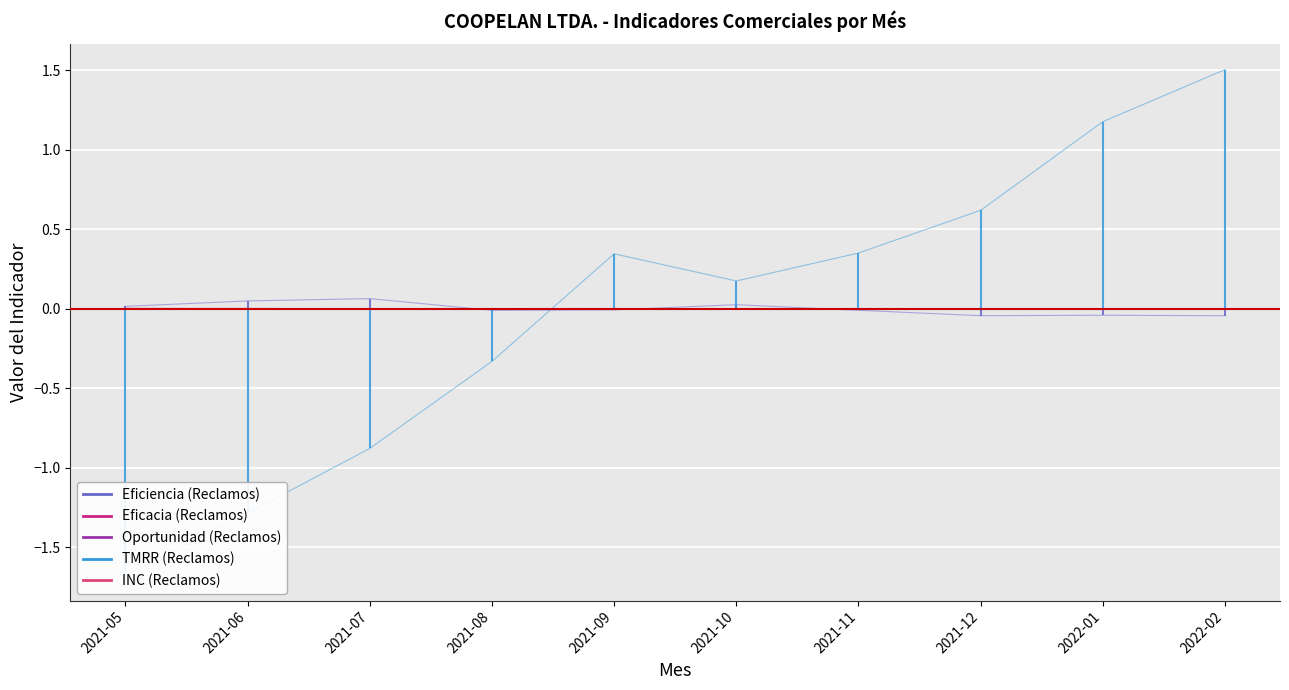

Which series has the widest spread of values?

TMRR (Reclamos)